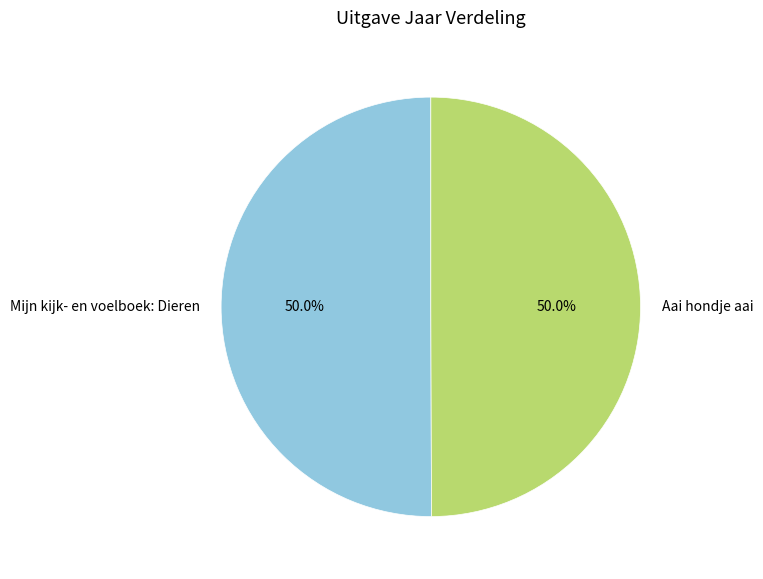

Is it true that Aai hondje aai is 50% of the pie?

True